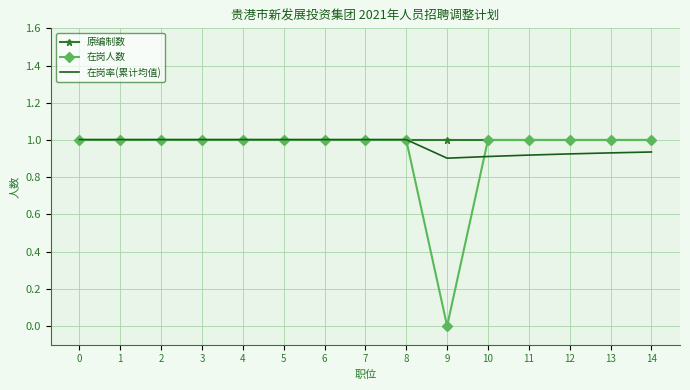

Which series has the widest spread of values?

在岗人数